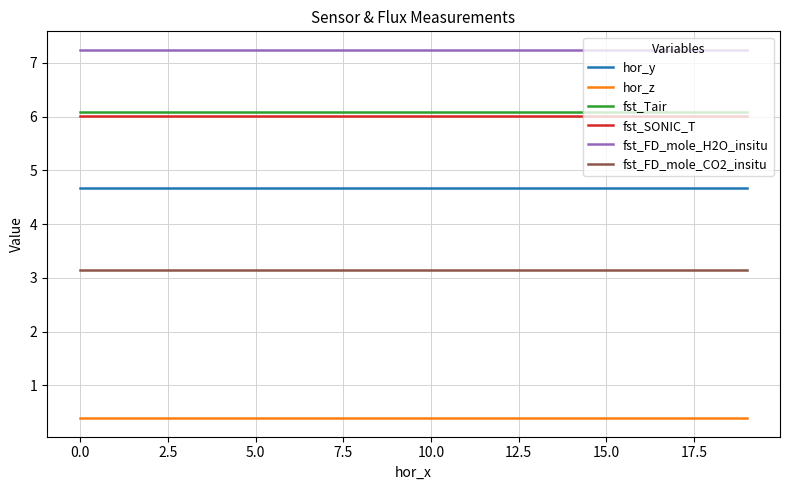

Is this an area chart (filled region under the line)?

No